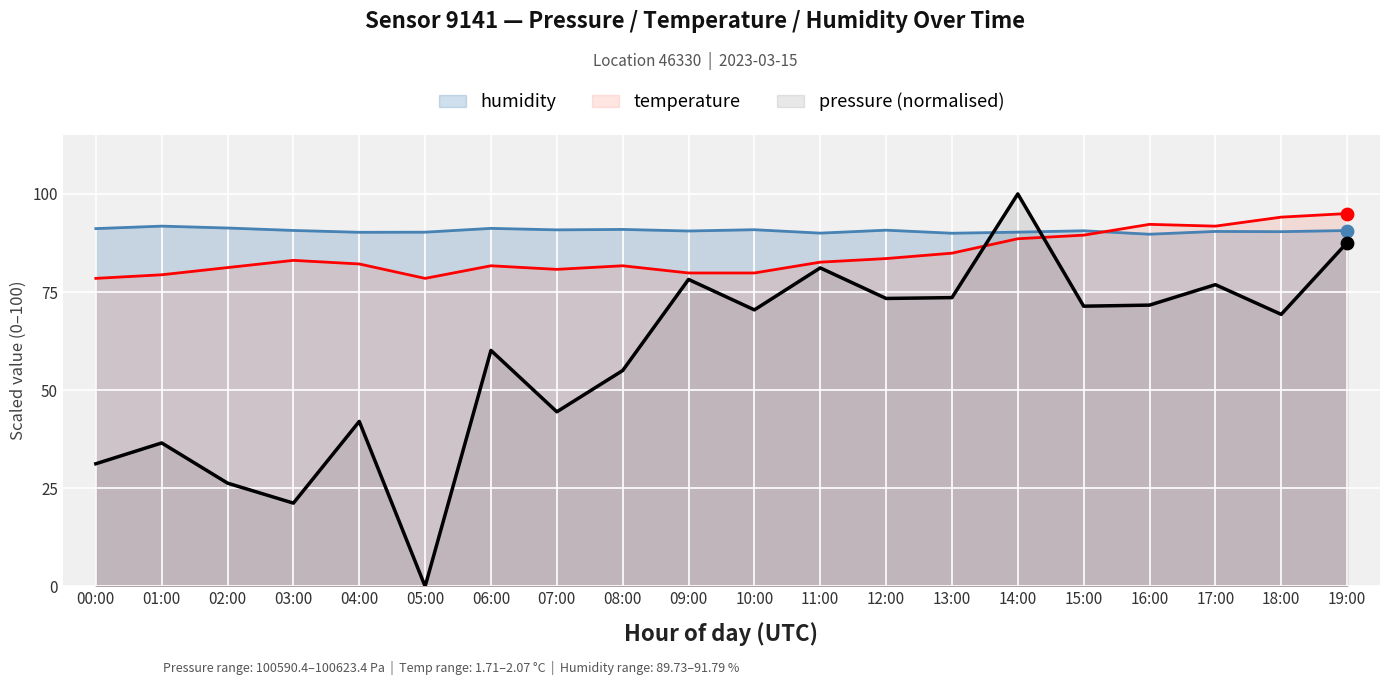

At how many categories does at least one series exceed 42?

20